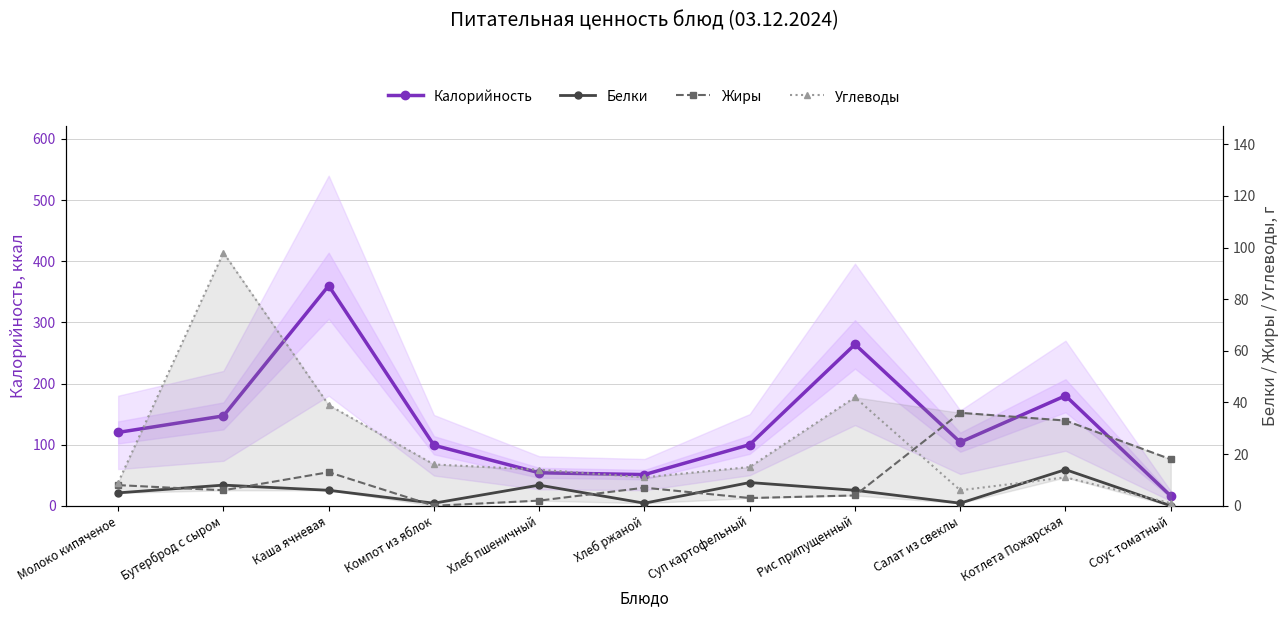

What is the label of the 10th point from the left?

Котлета Пожарская